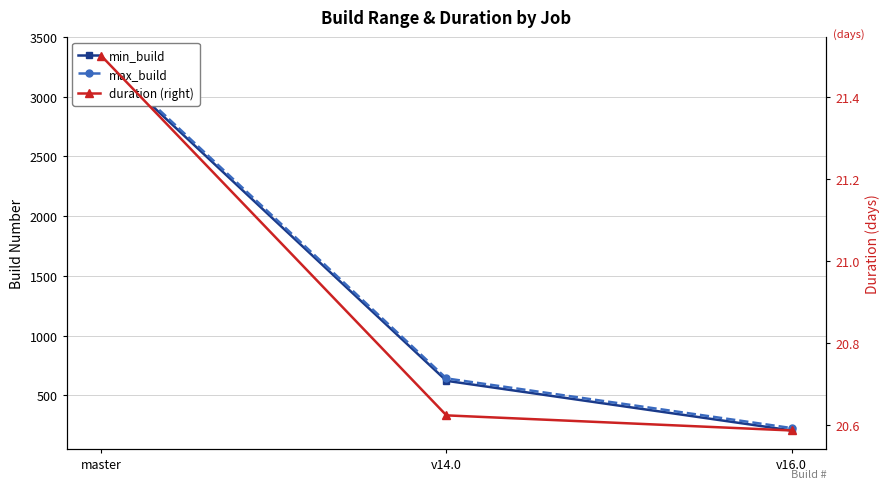

Rank the series at v14.0 from highest to lowest value.

max_build, min_build, duration (right)